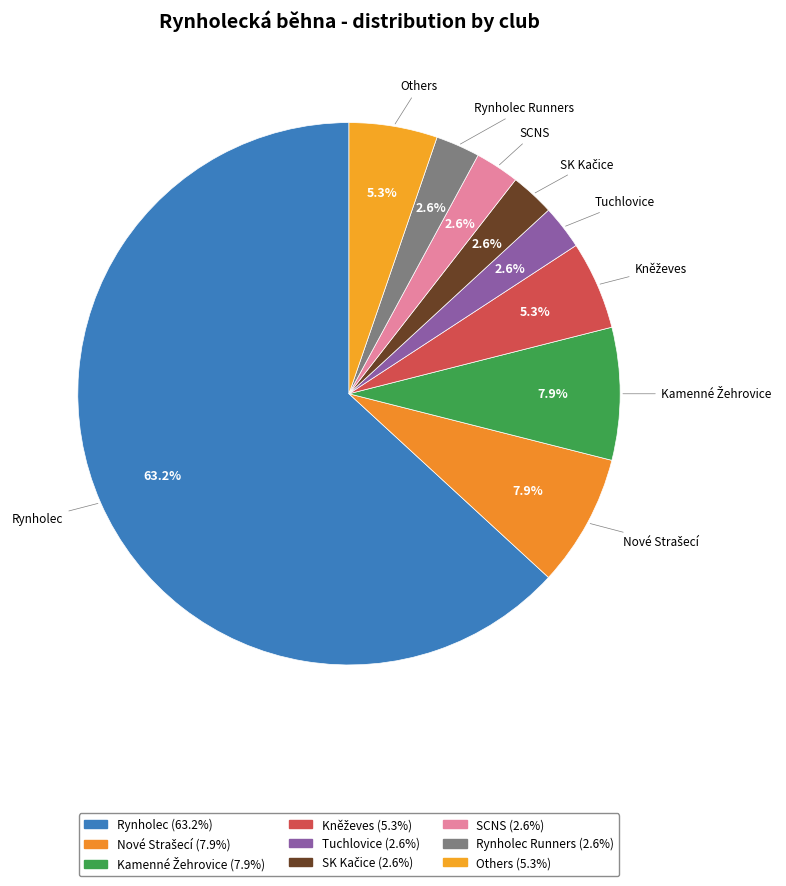

Which slice represents more than half of the pie?

Rynholec